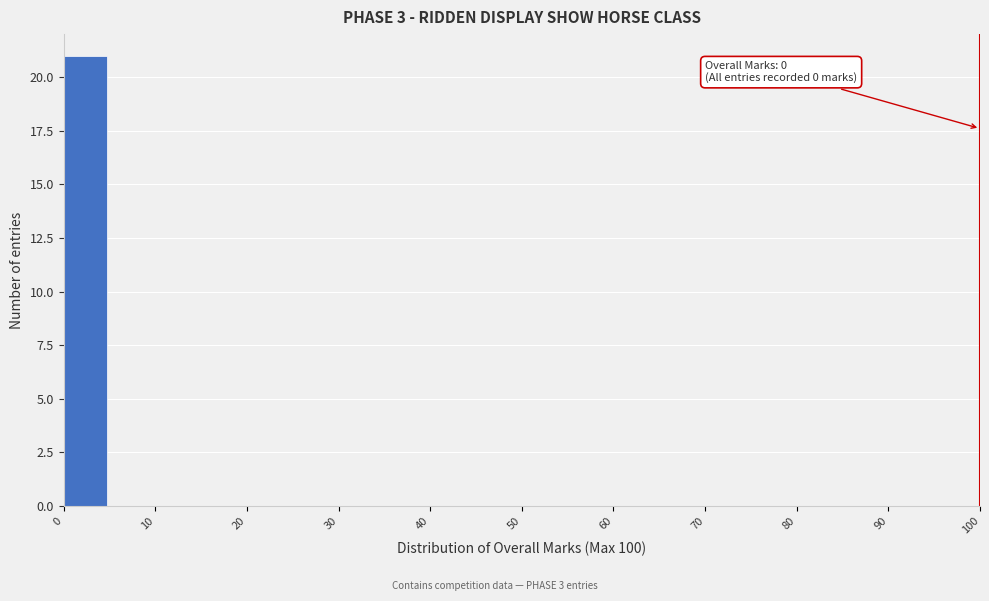

Over which range of the x-axis is the bar tallest?

0 to 5